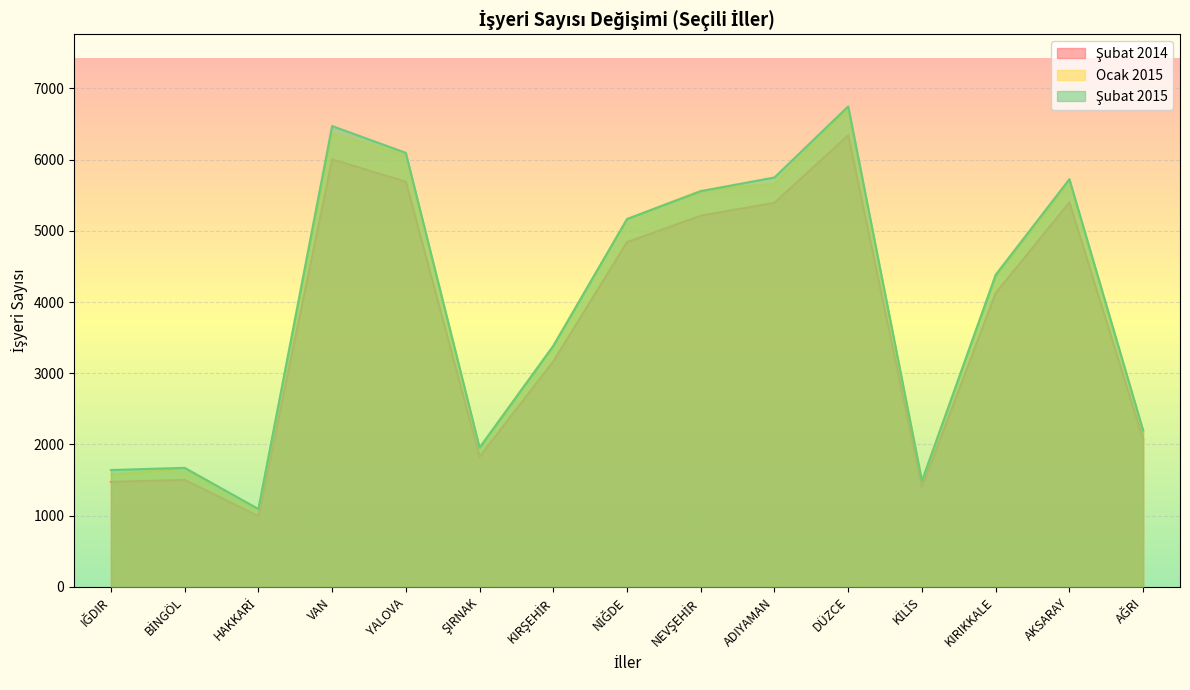

Read the Ocak 2015 value at DÜZCE, to the nearest 100.

6700